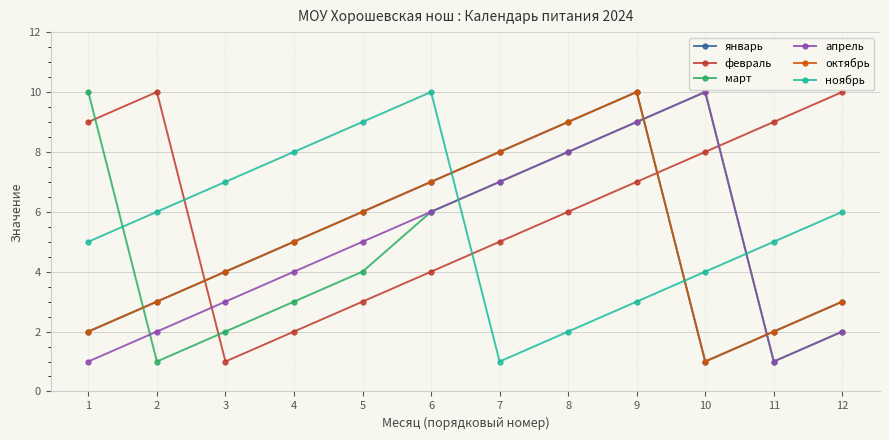

What is the spread (max minus min) of values at 7?

7